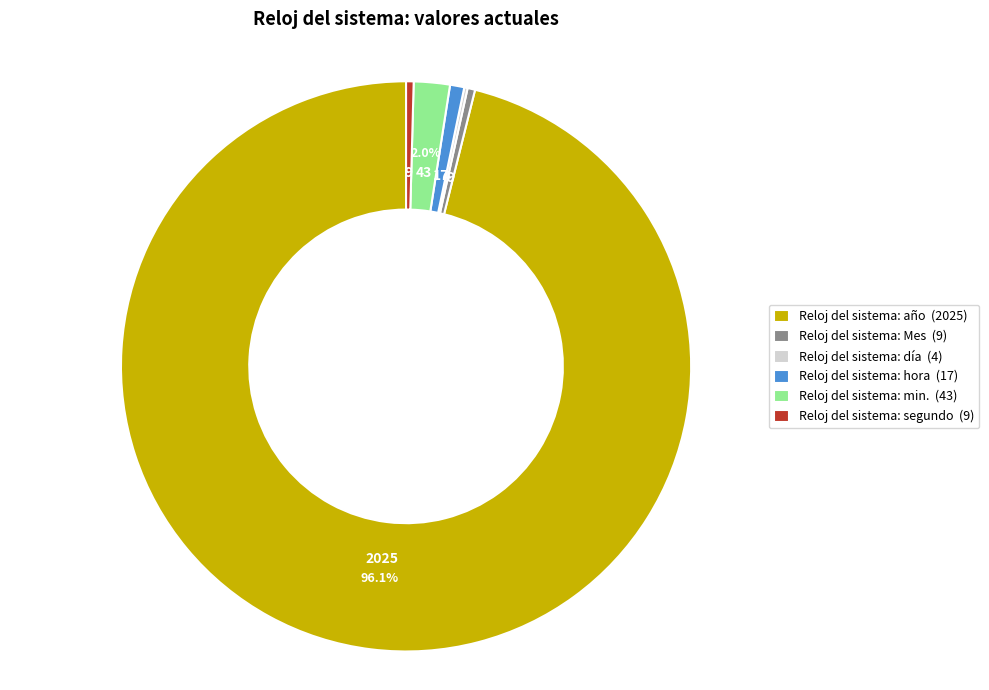

To the nearest percent, what is the average slice percentage?

17%